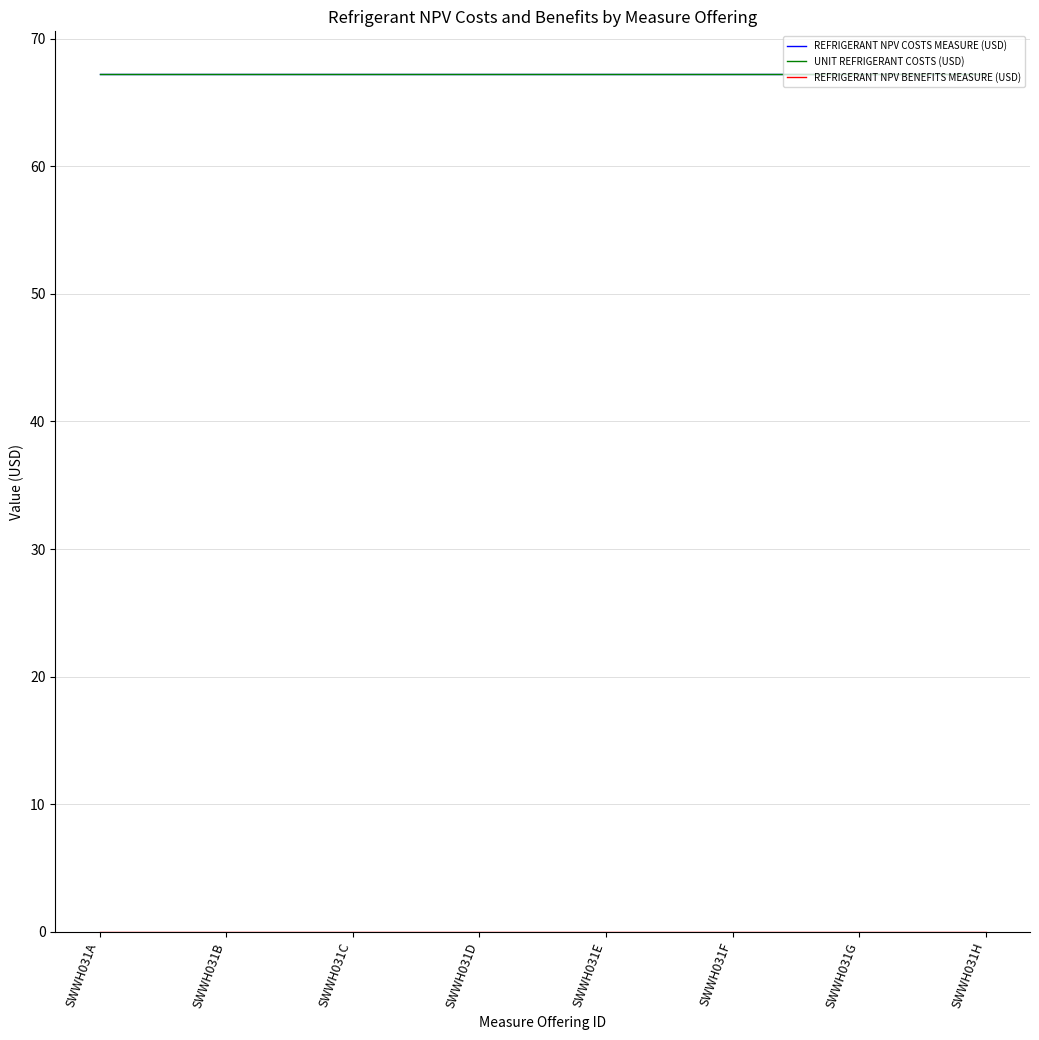

What is the average value of the REFRIGERANT NPV COSTS MEASURE (USD) series?

67.2